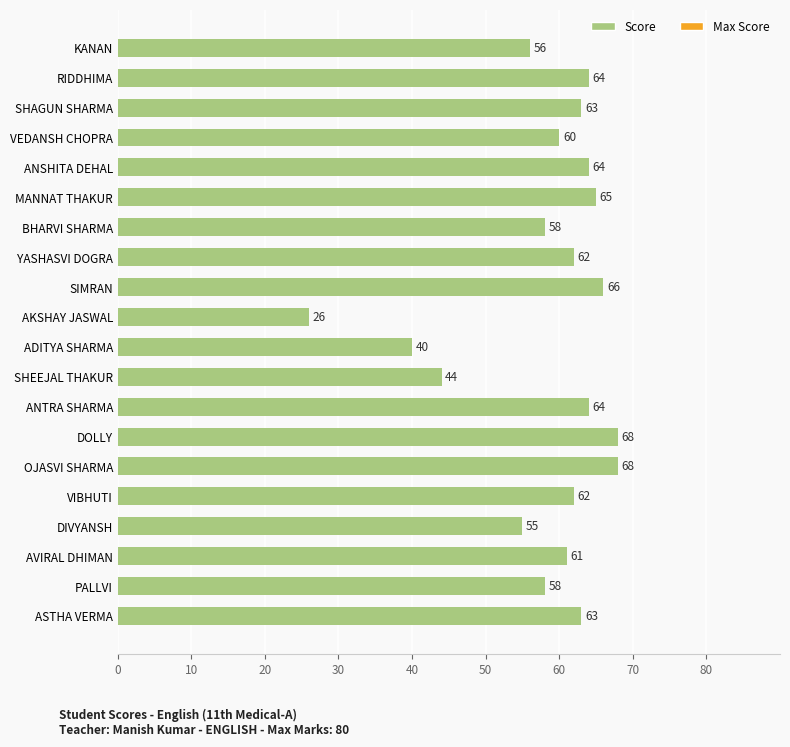

At which label is the value closest to 47?

SHEEJAL THAKUR